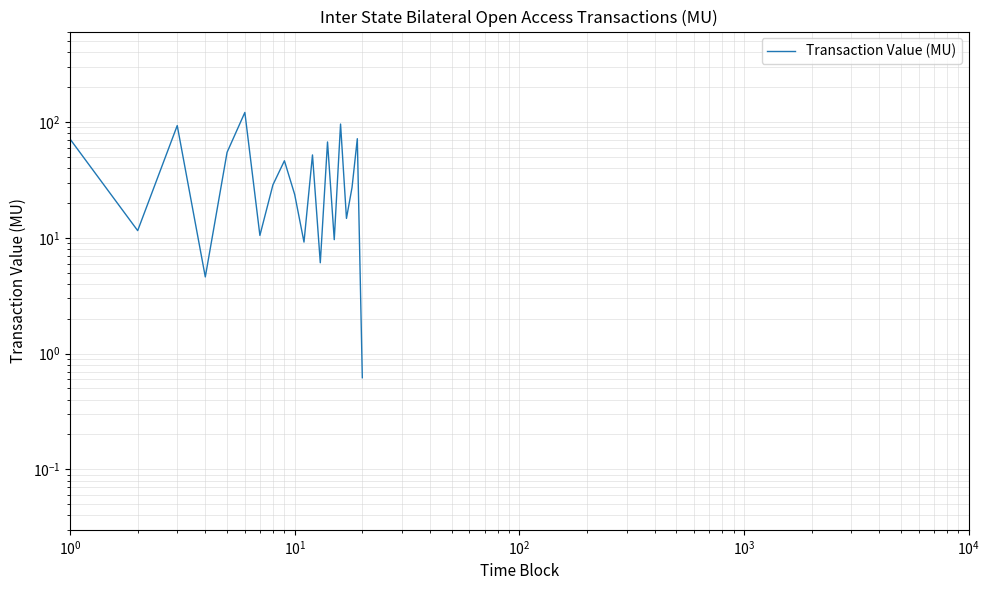

The value at 12 is 3.9. True or false?

False